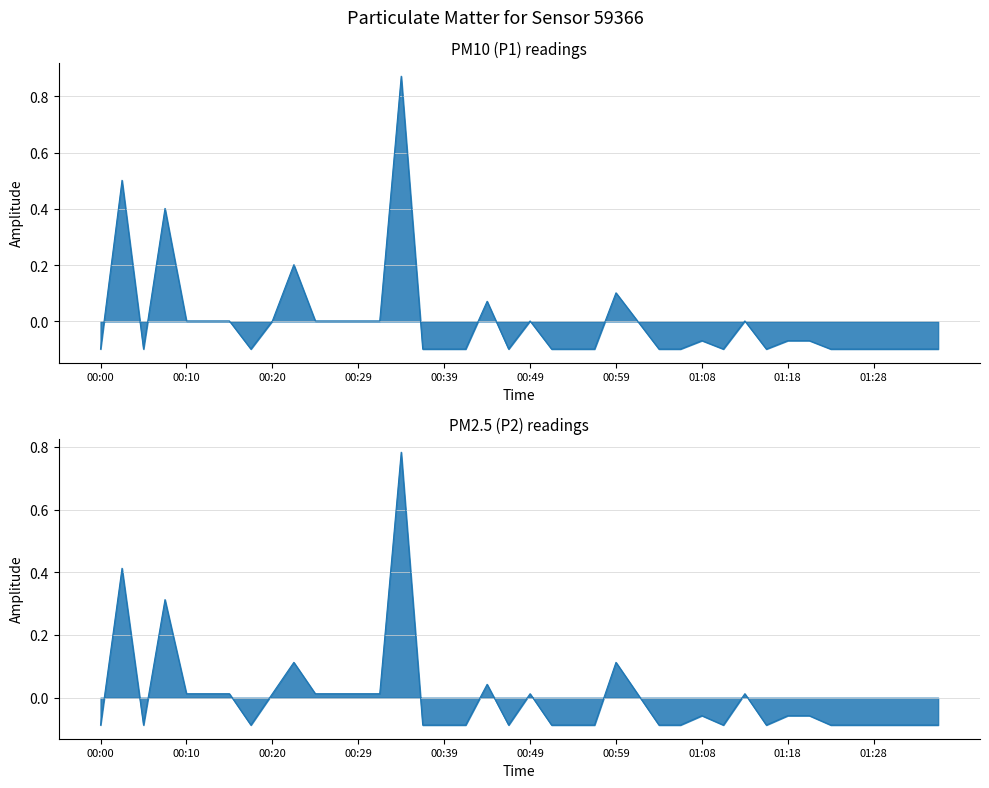

Rank the series by their maximum value, from highest to lowest.

P1, P2